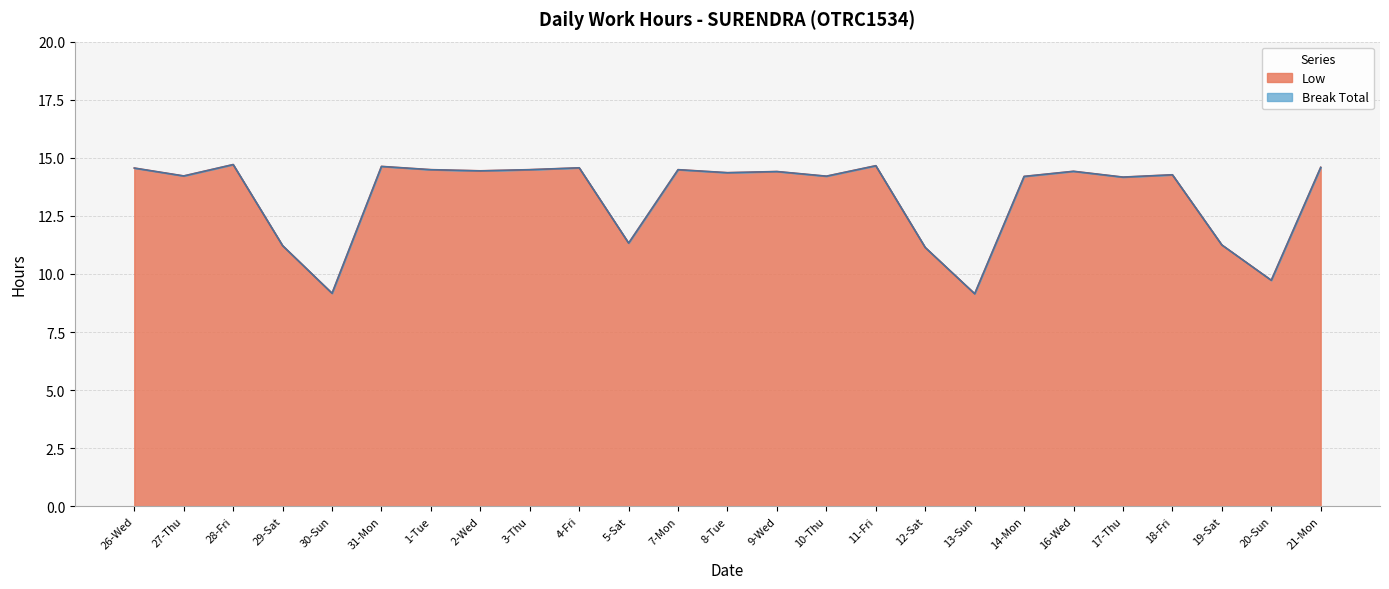

What is the approximate value at 8-Tue?

14.4